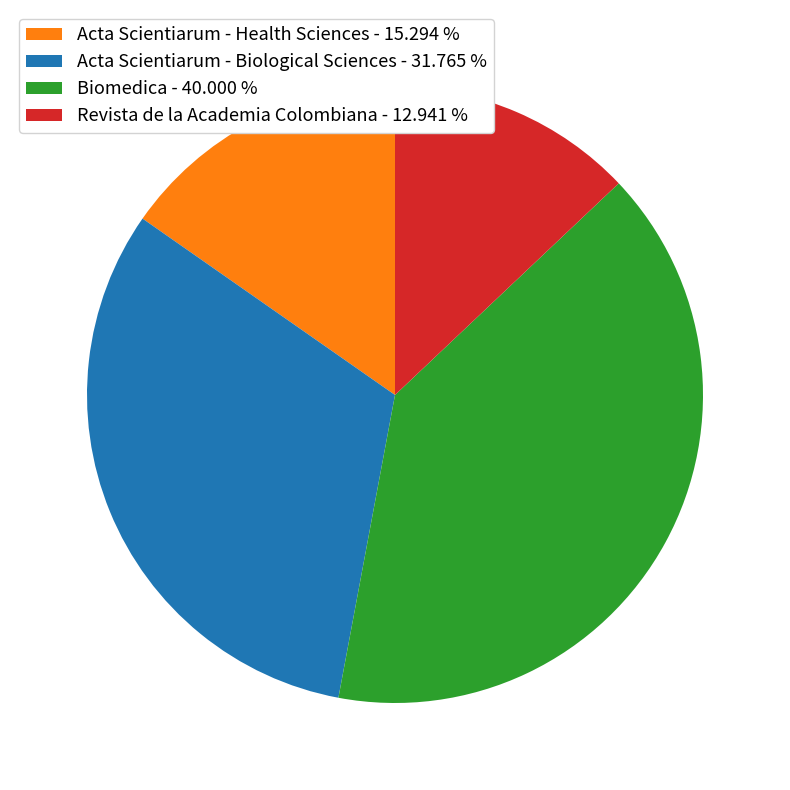

Rank the categories by value from lowest to highest.

Revista de la Academia Colombiana, Acta Scientiarum - Health Sciences, Acta Scientiarum - Biological Sciences, Biomedica